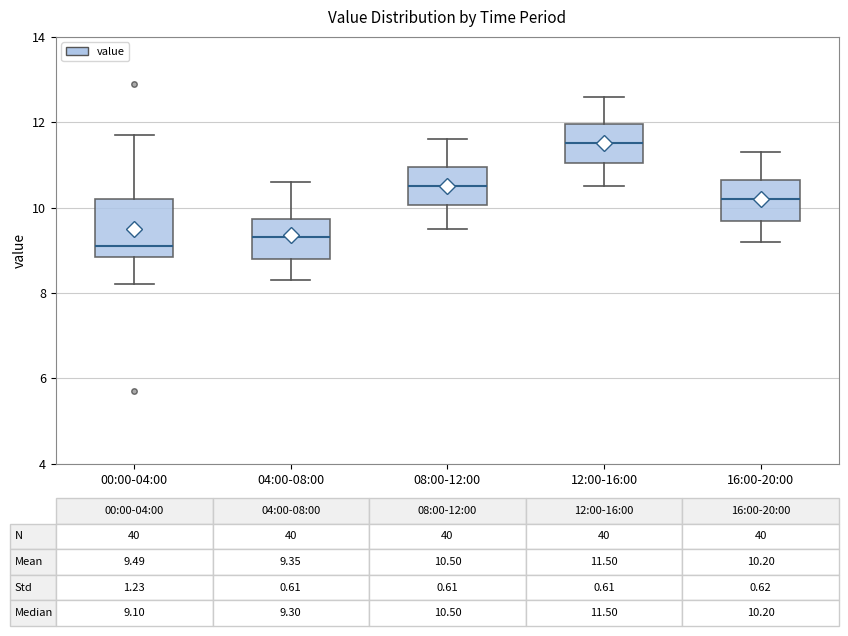

Which box's median line is the lowest?

00:00-04:00